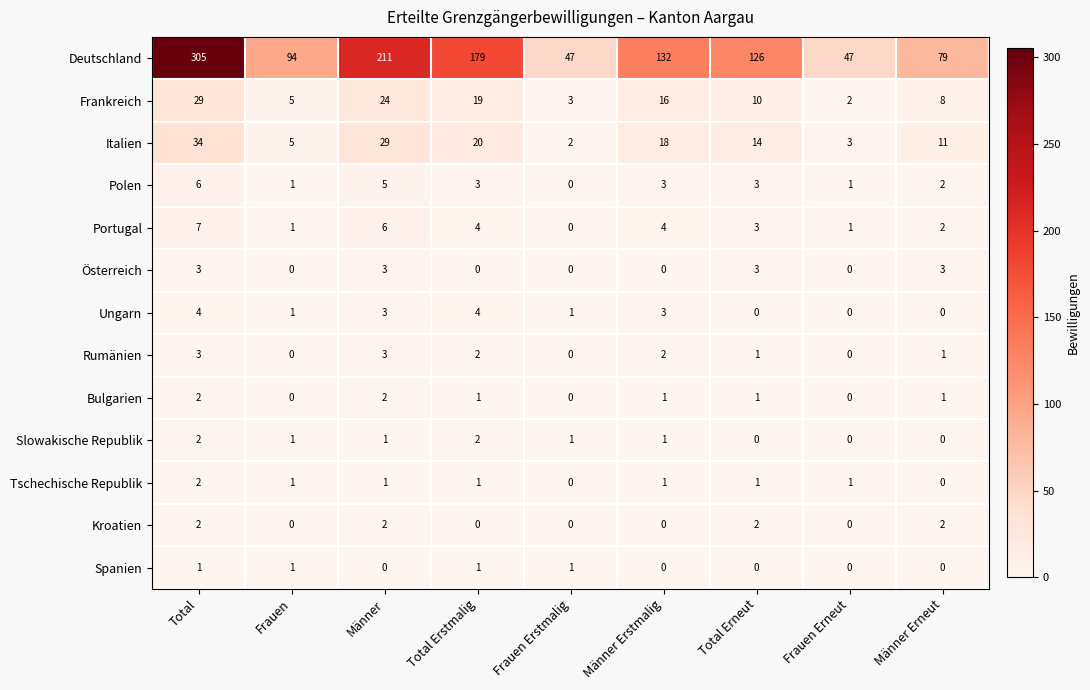

What is the difference between the maximum and minimum values in the Österreich series?

3